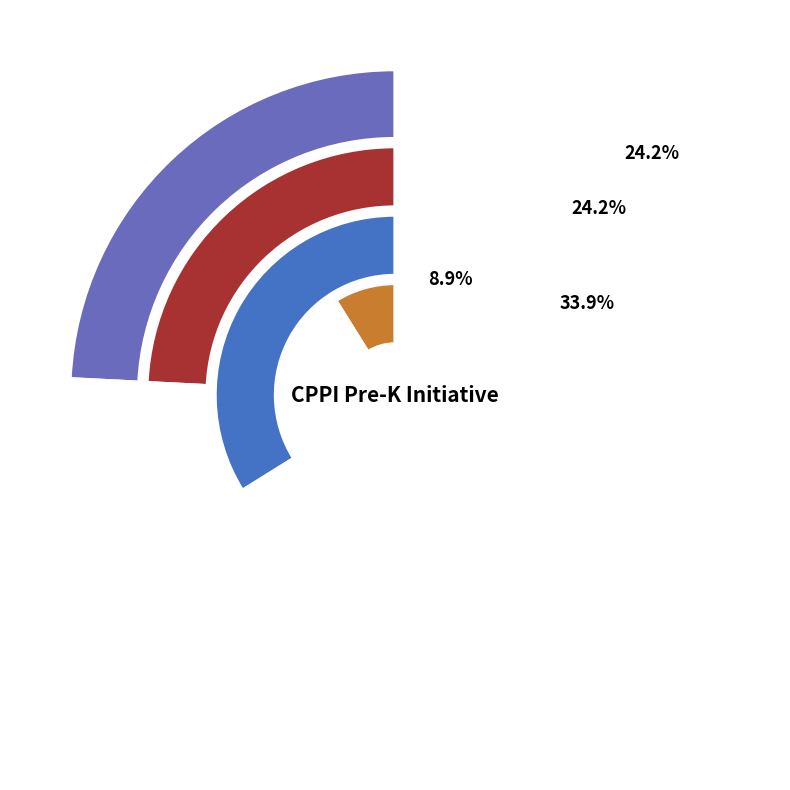

Between FY25 Sen and FY24, which is larger?

FY25 Sen